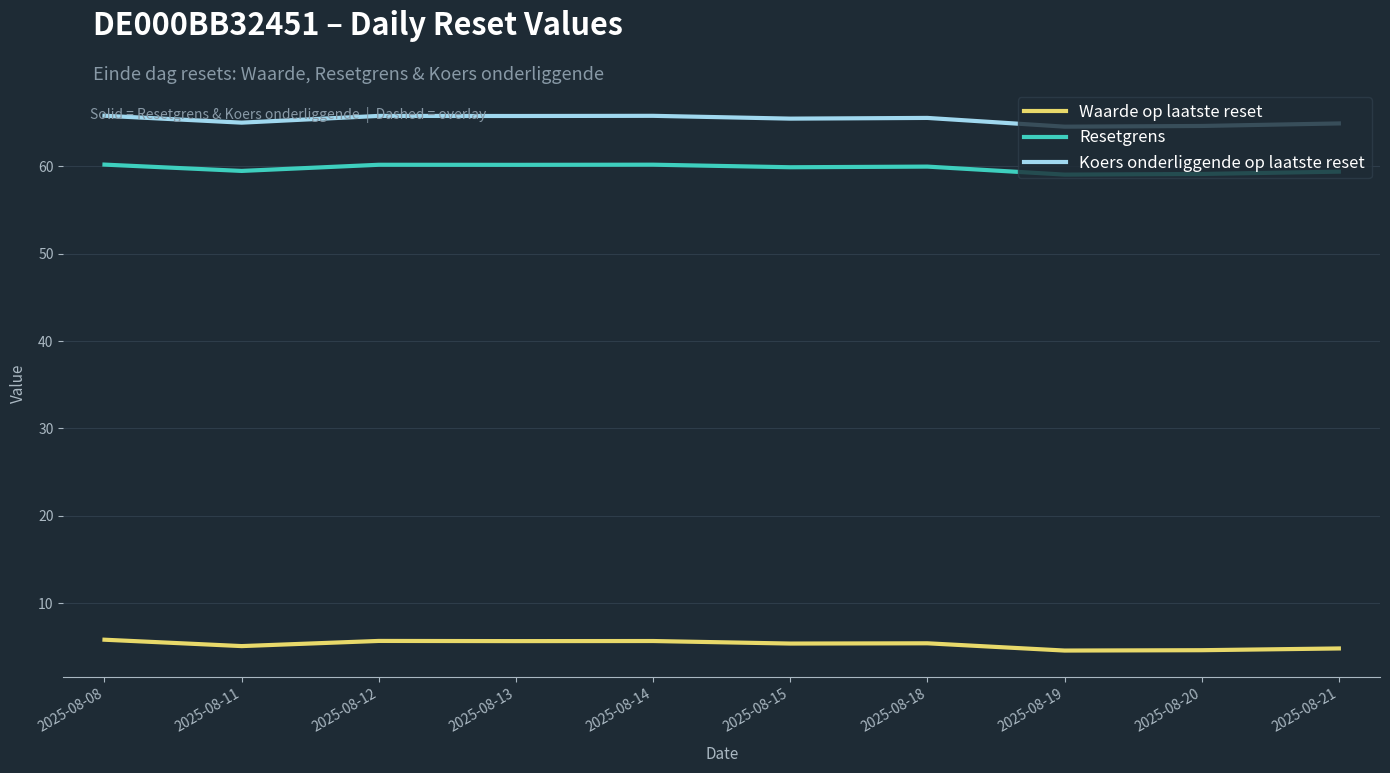

True or false: Waarde op laatste reset and Resetgrens cross at least once.

False